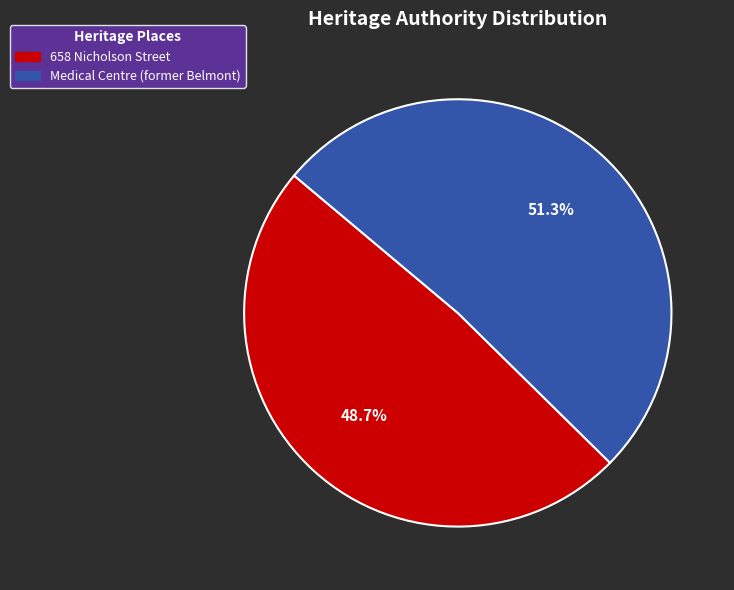

Between 658 Nicholson Street and Medical Centre (former Belmont), which is larger?

Medical Centre (former Belmont)